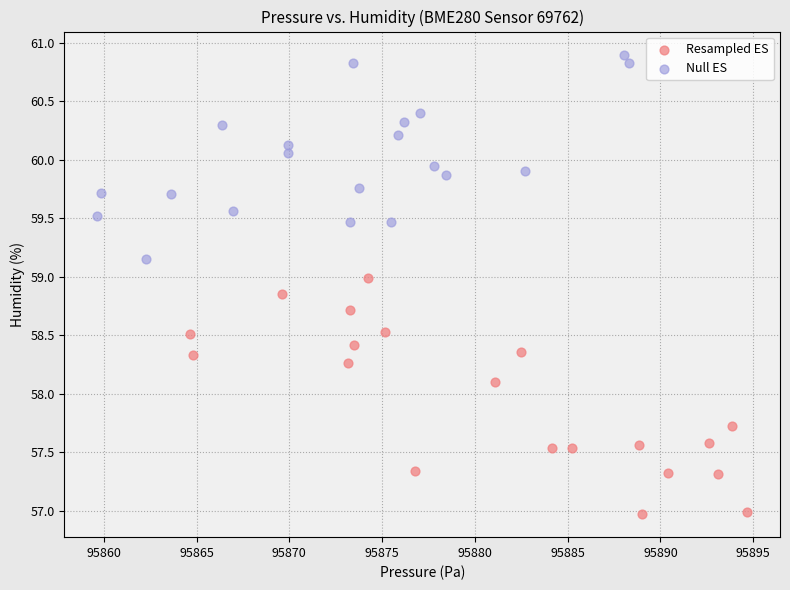

Which series contains the highest Y value?

Null ES